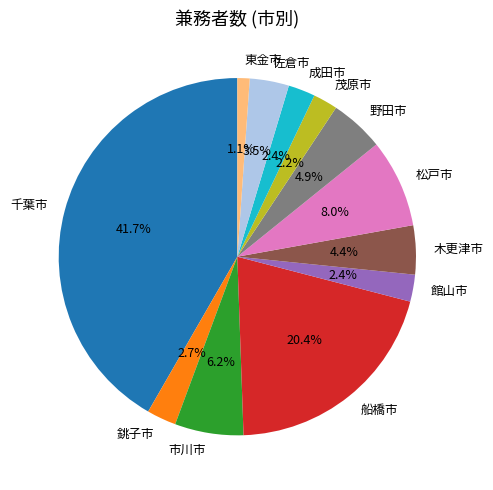

To the nearest percent, what percentage of the pie is 千葉市?

42%